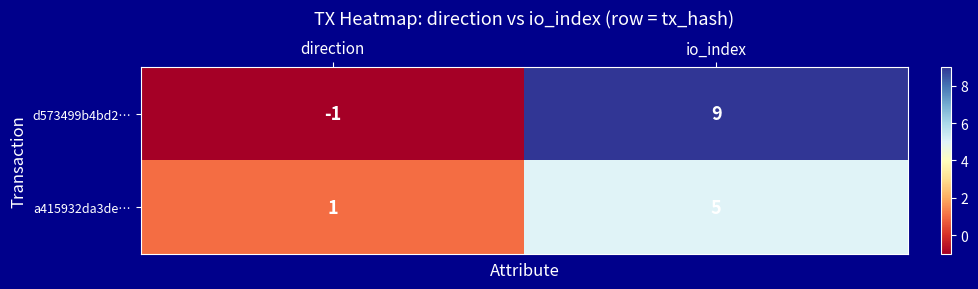

What is the sum of the a415932da3de… values at io_index and direction?

6